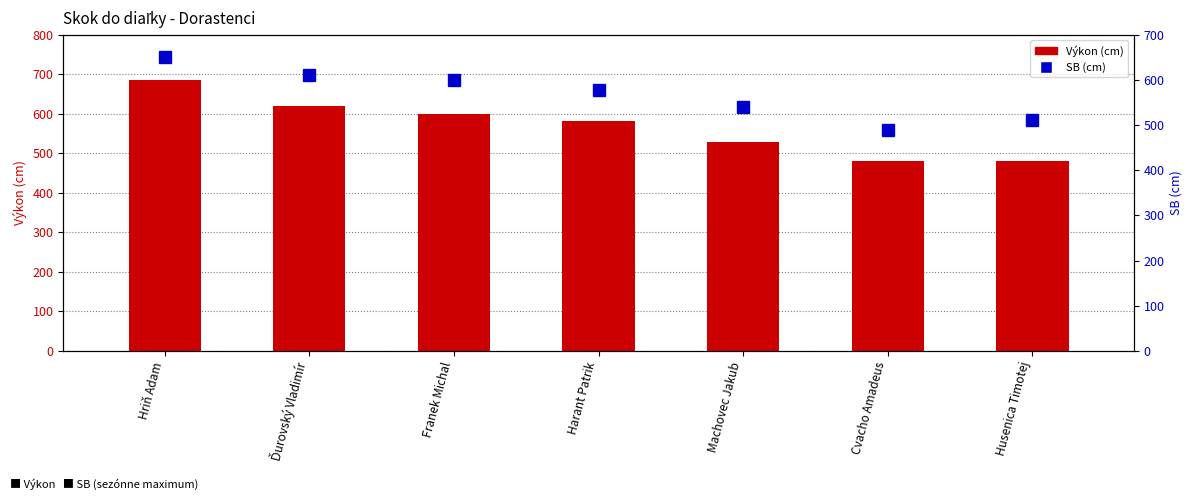

List the labels in order of Výkon value, largest first.

Hriň Adam, Ďurovský Vladimír, Franek Michal, Harant Patrik, Machovec Jakub, Cvacho Amadeus, Husenica Timotej